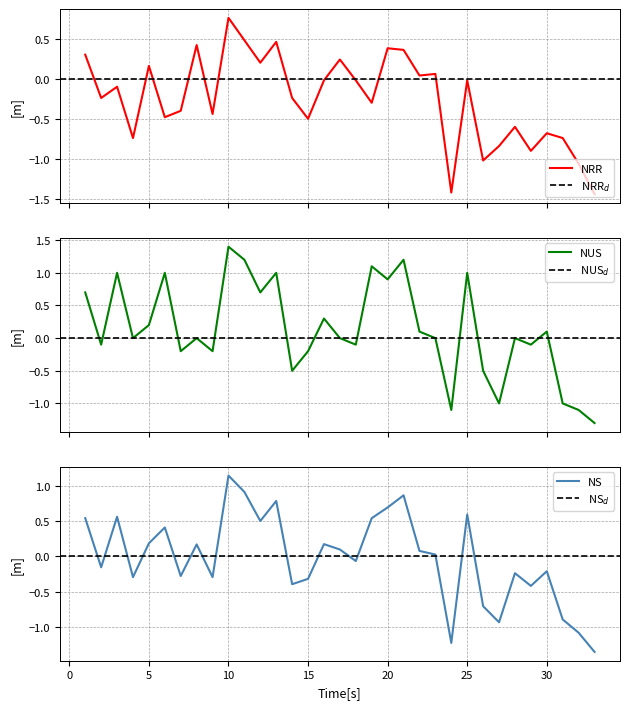

What is the difference between the NS values at 26 and 18?

0.6